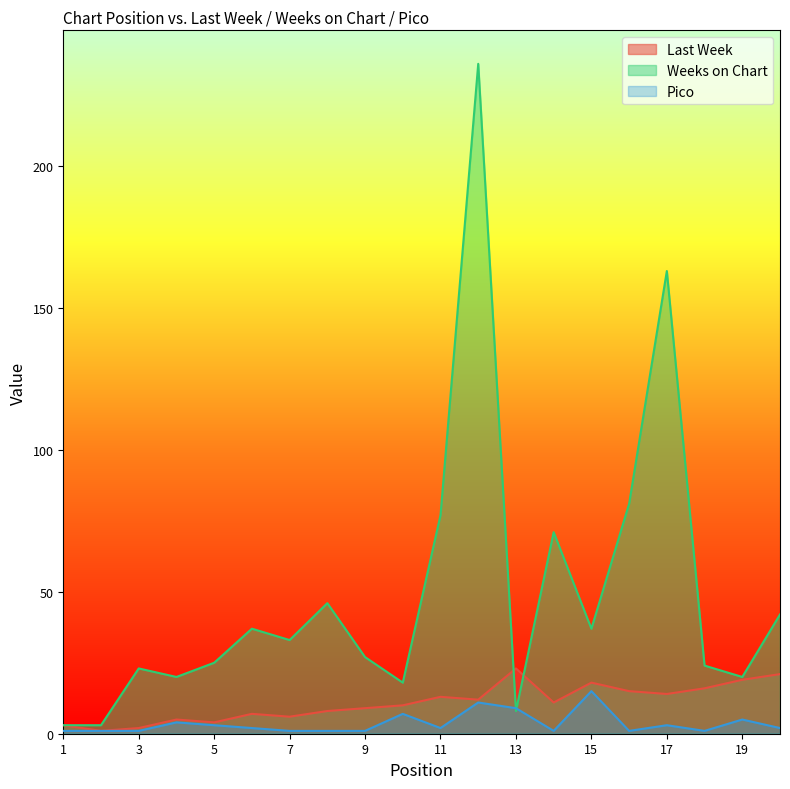

How many values in the Weeks on Chart series are below 33?

10